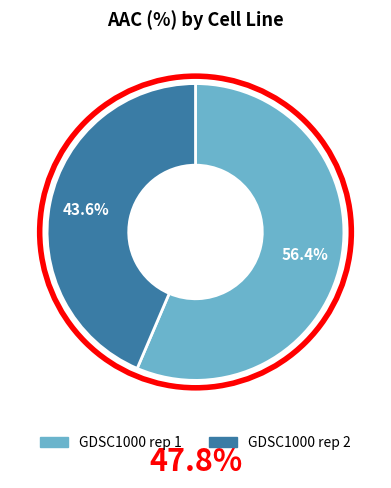

How many segments does this pie chart have?

2